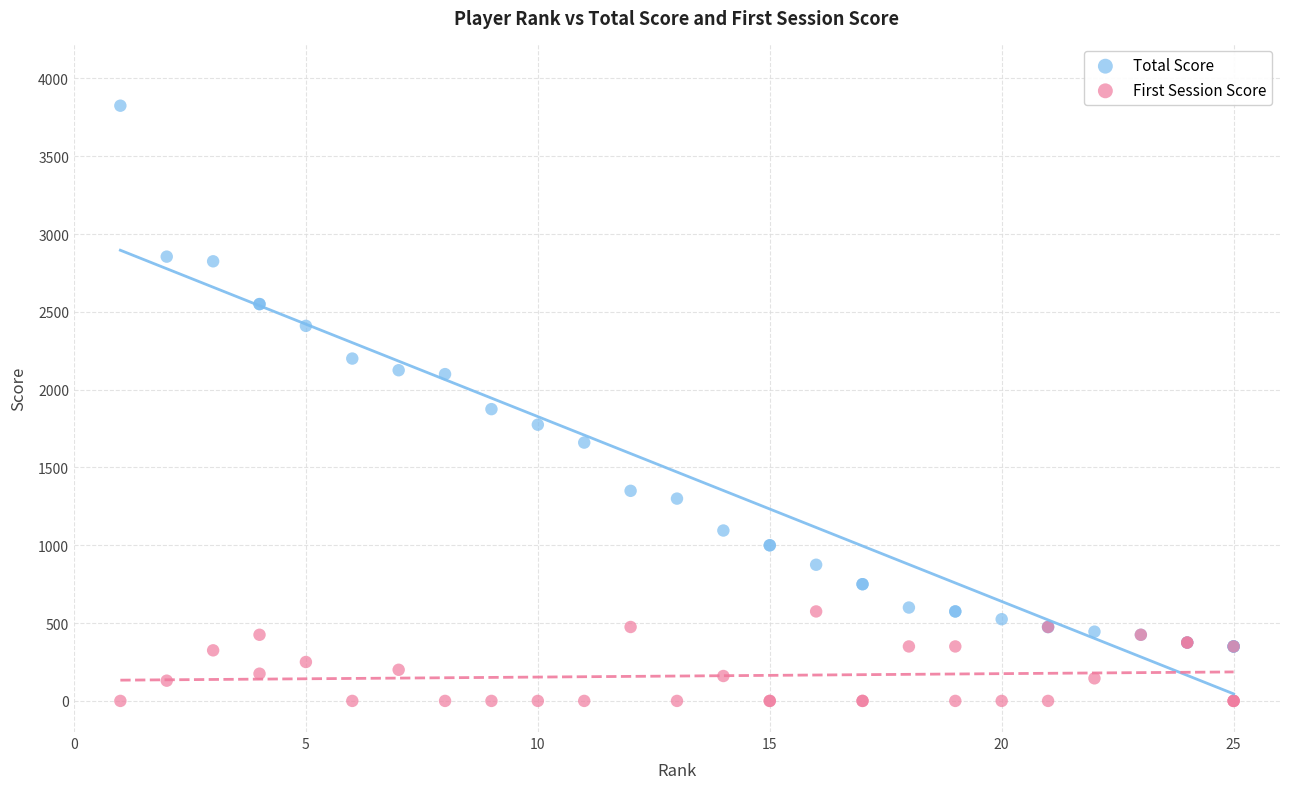

Which series has the widest spread of Y values?

Total Score